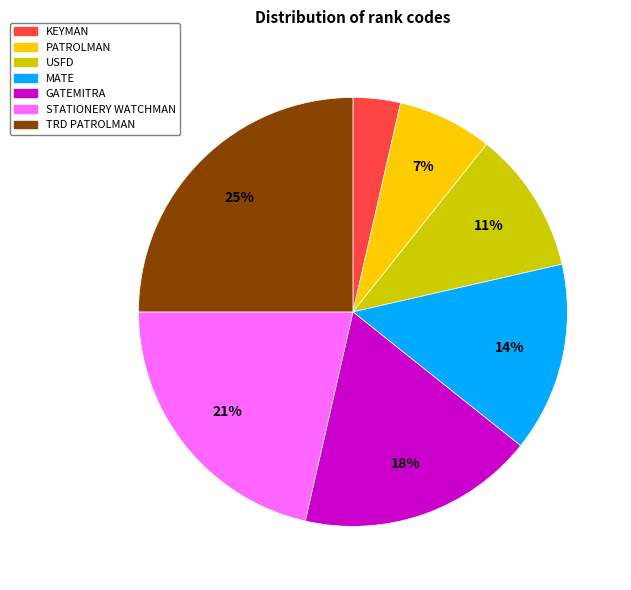

What is the largest slice in the pie chart?

TRD PATROLMAN